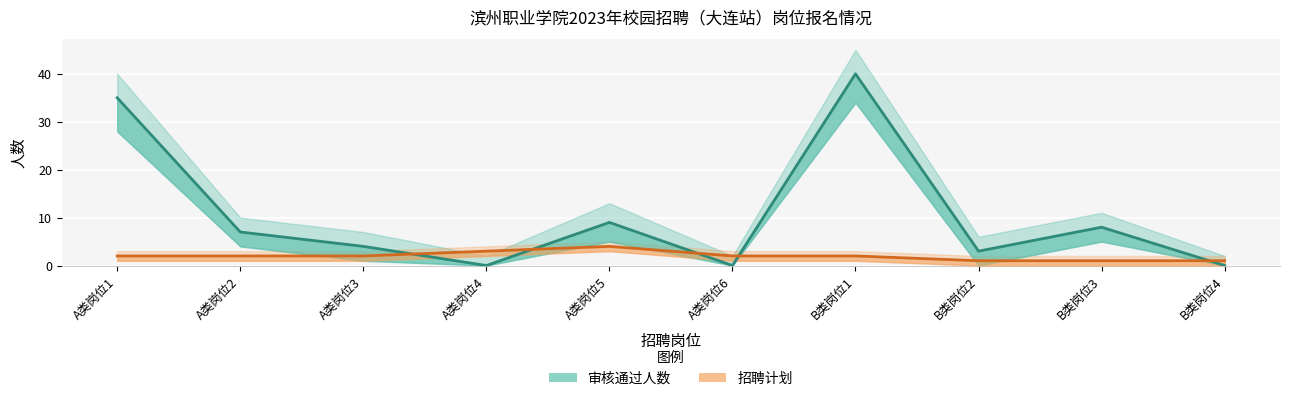

How many lines are shown in the chart?

2